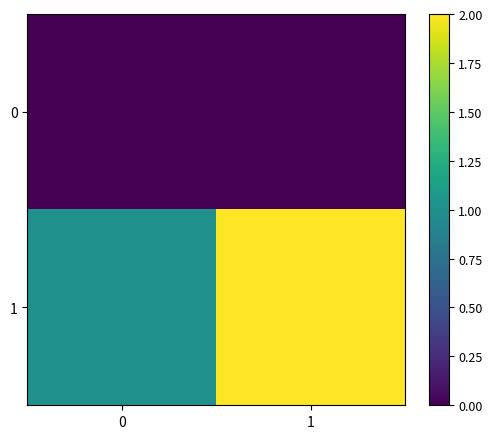

At how many categories does at least one series exceed 0?

2